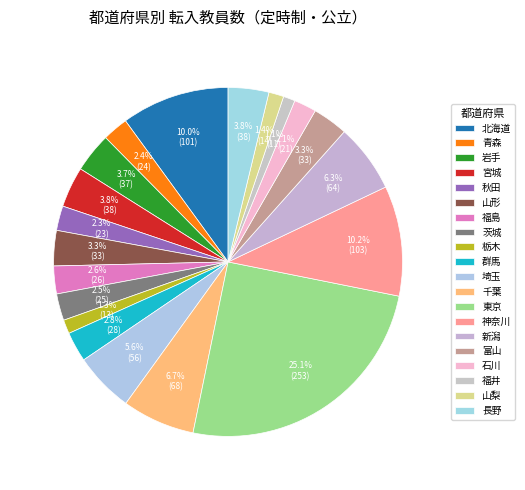

Count the number of slices in the pie.

20